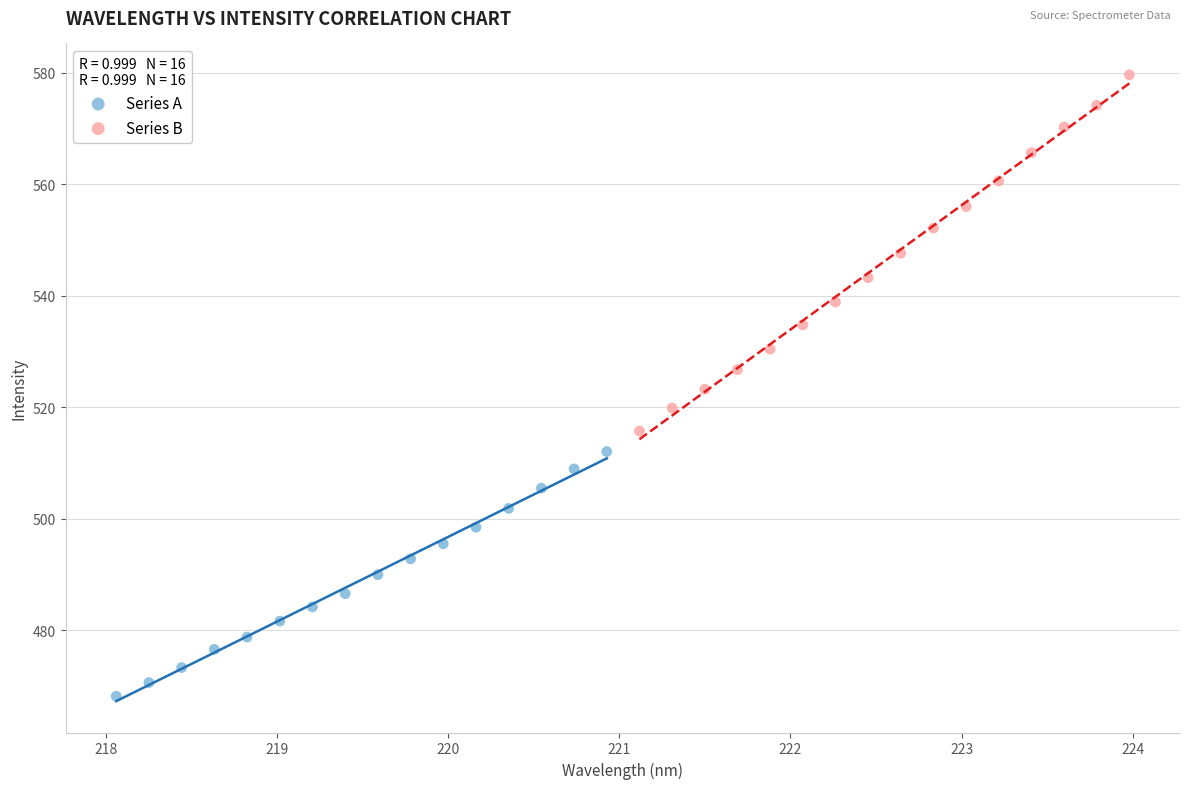

Which series has the widest spread of Y values?

Series B